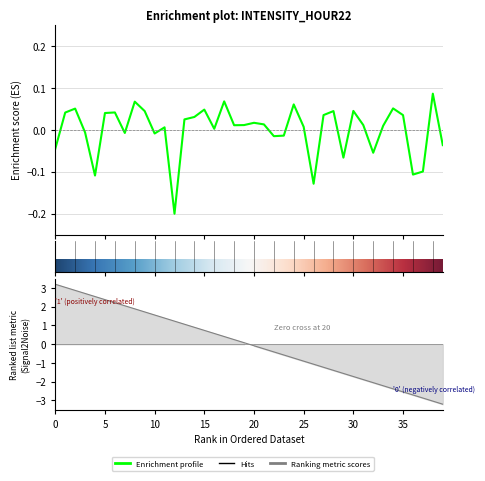

Where is the data nearest to the value 0?

16